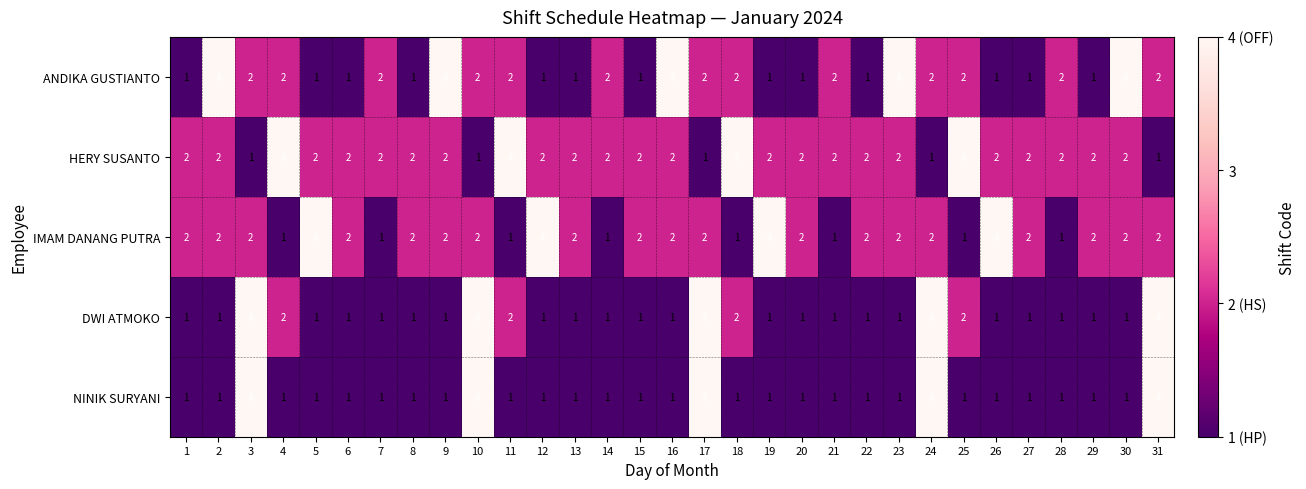

What is the difference between the maximum and minimum values in the DWI ATMOKO series?

3